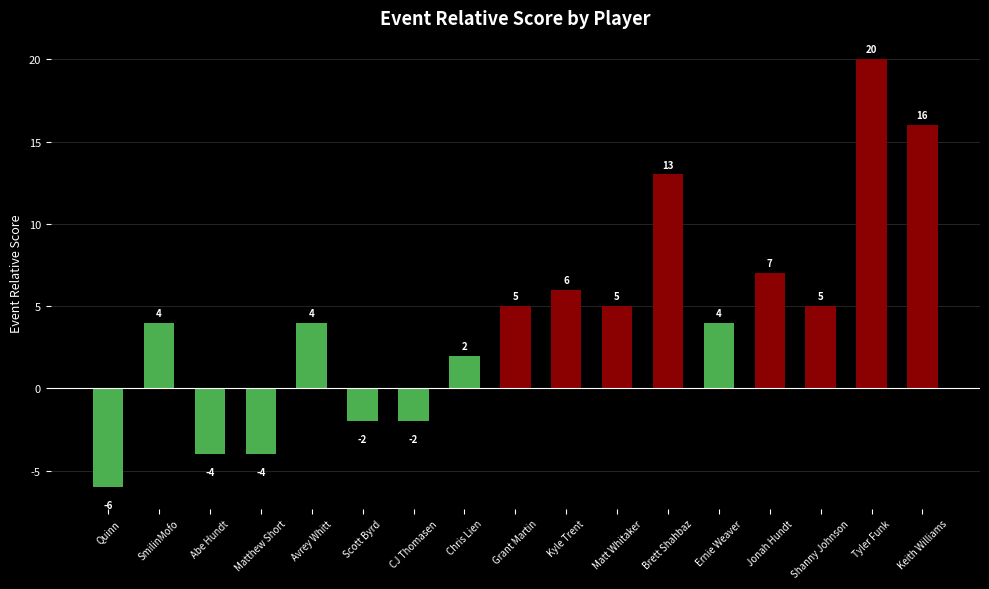

What is the change in value from Abe Hundt to Shanny Johnson?

+9